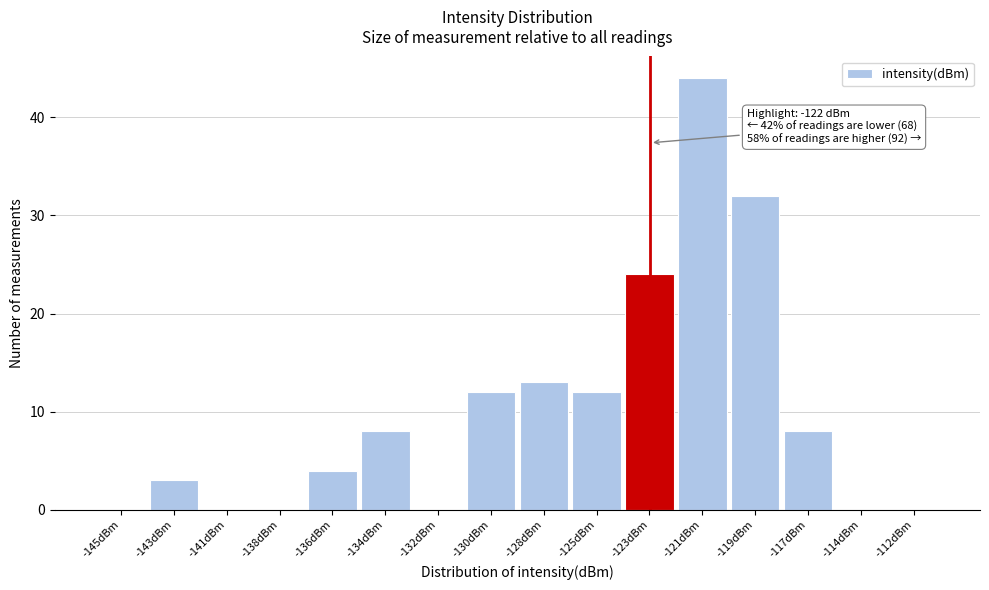

Reading right to left, what are all the values shown in this chart?

-112dBm=0	-114dBm=0	-117dBm=8	-119dBm=32	-121dBm=44	-123dBm=24	-125dBm=12	-128dBm=13	-130dBm=12	-132dBm=0	-134dBm=8	-136dBm=4	-138dBm=0	-141dBm=0	-143dBm=3	-145dBm=0